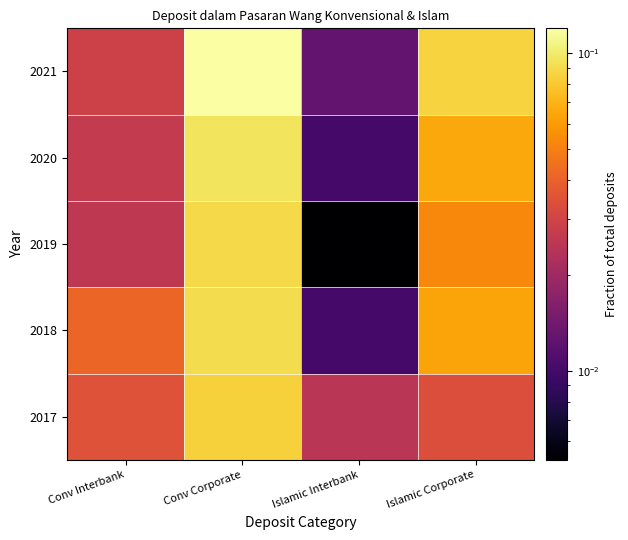

At which category is the sum across all series the highest?

Conv Corporate